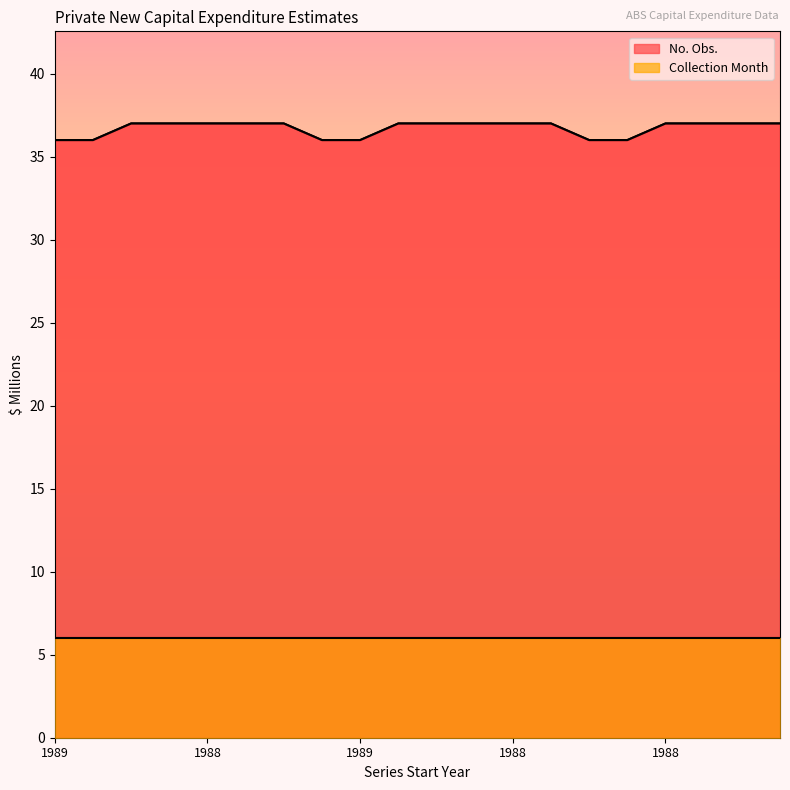

Reading left to right, what are all the values shown in this chart?

36	36	37	37	37	37	37	36	36	37	37	37	37	37	36	36	37	37	37	37